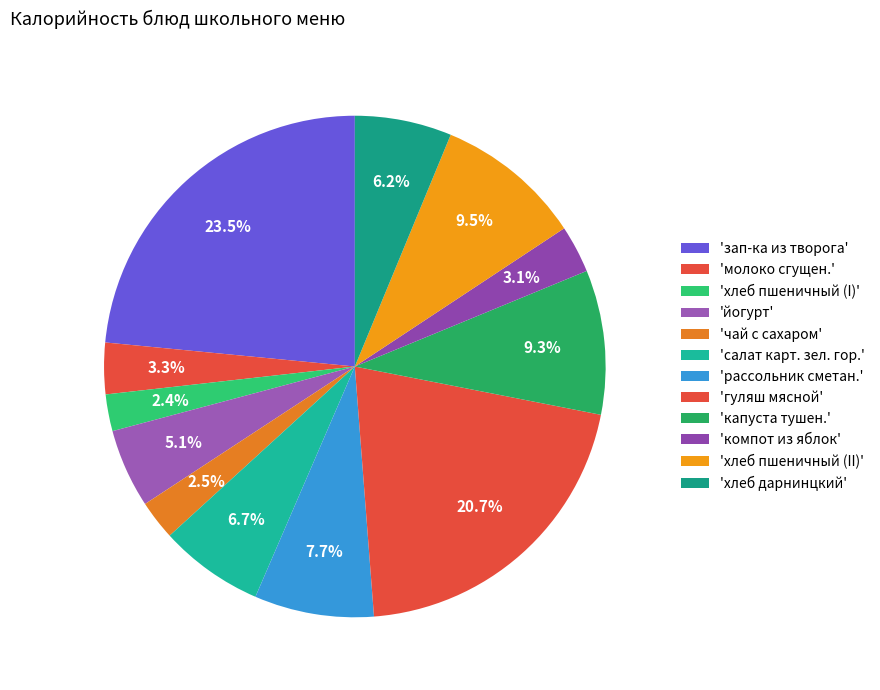

To the nearest percent, what is the difference between the largest and smallest slice percentages?

21%